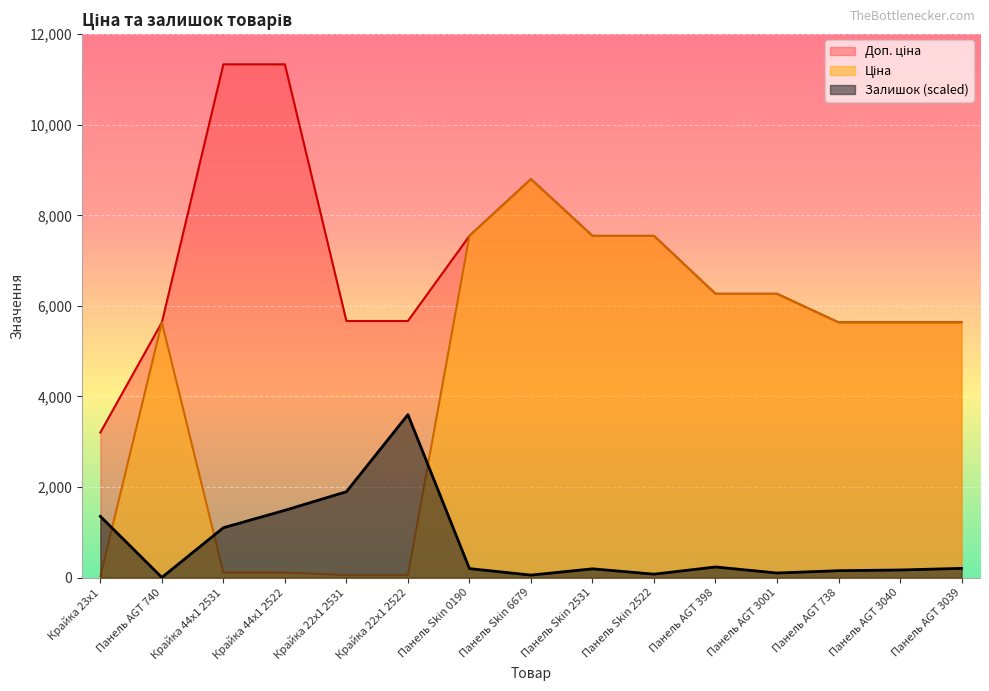

At which category does the chart reach its peak across all series?

Крайка 44x1 2531